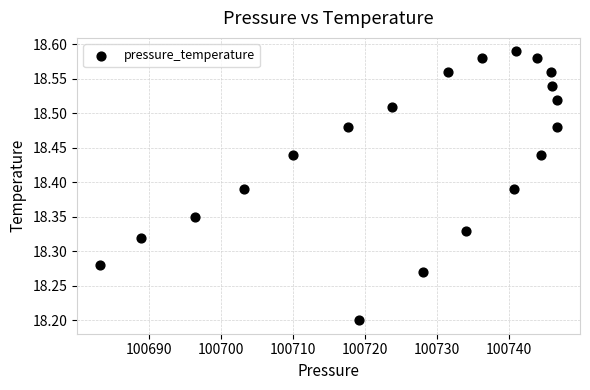

What is the range of X values (max minus min)?

63.5